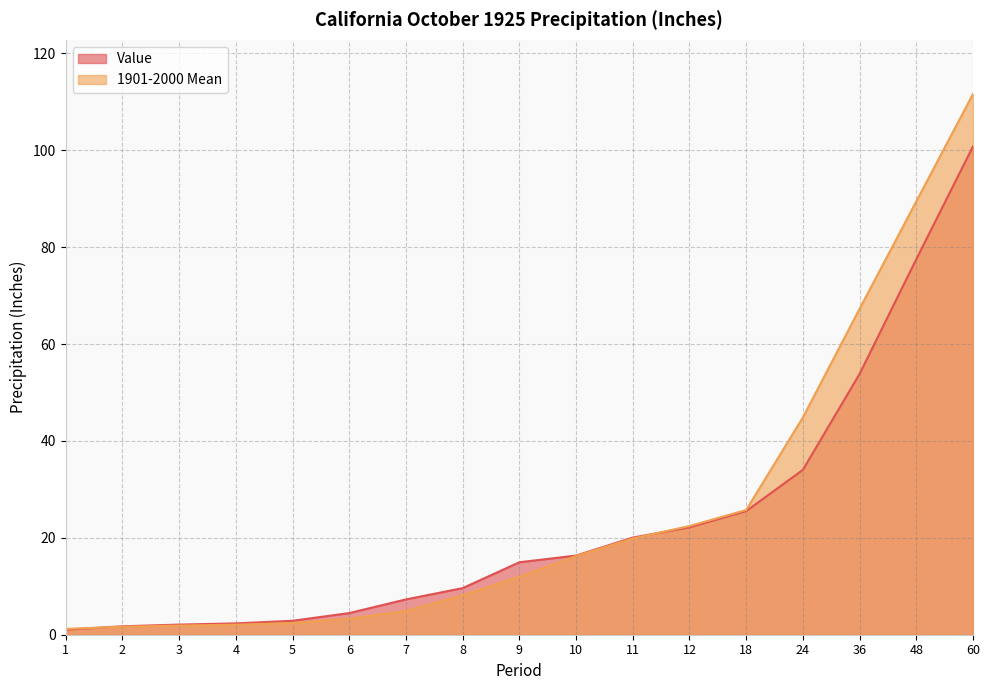

Which has a higher value, 9 or 5?

9